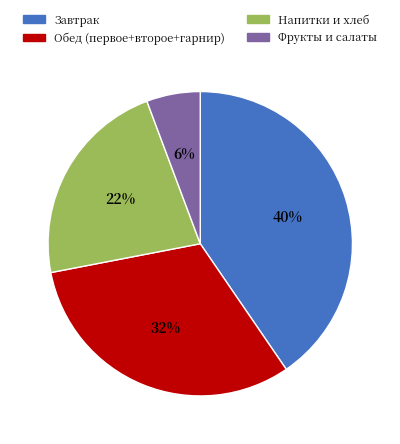

Is there any slice that represents more than half of the pie?

No